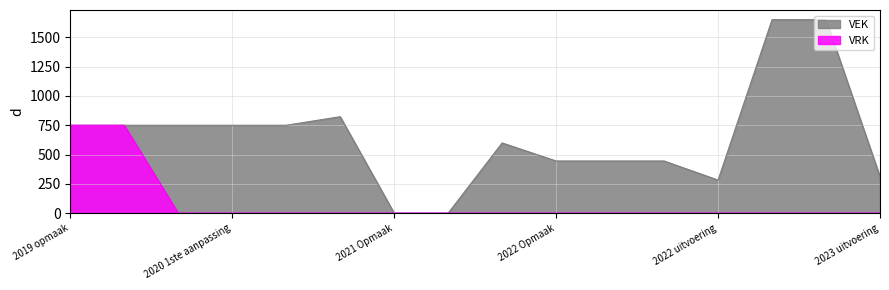

Which series has the largest total across all categories?

VEK